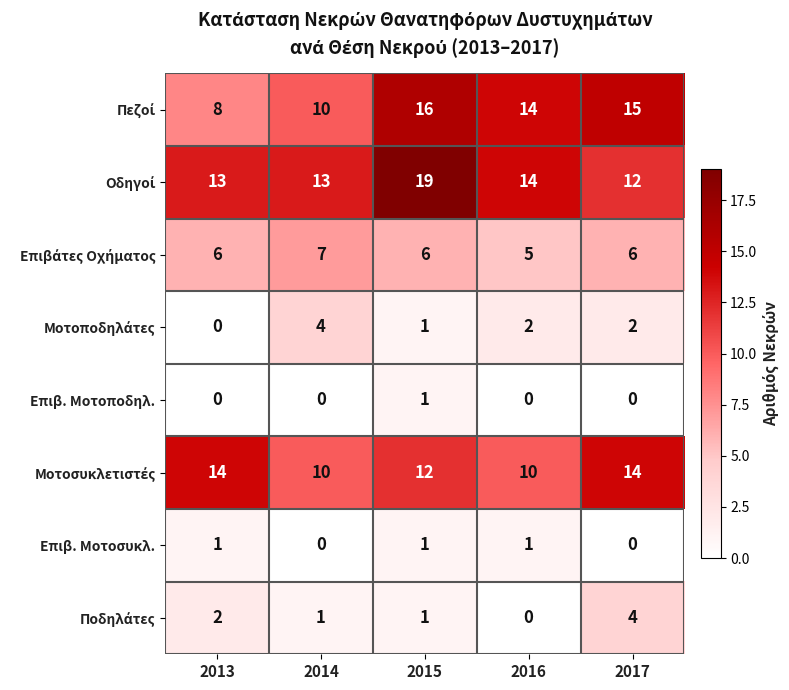

The value of Επιβ. Μοτοποδηλ. at 2014 is 0. True or false?

True